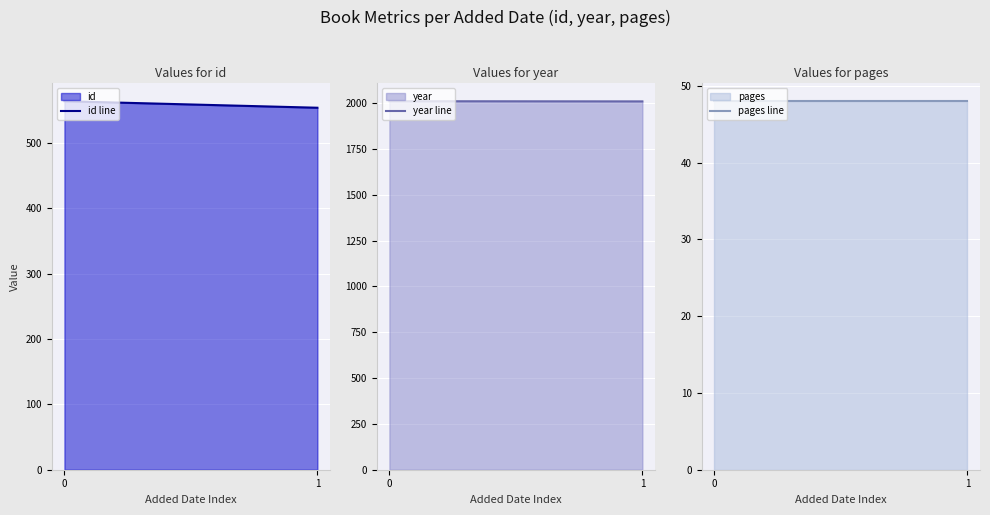

What value does the year line series have at 1?

2009